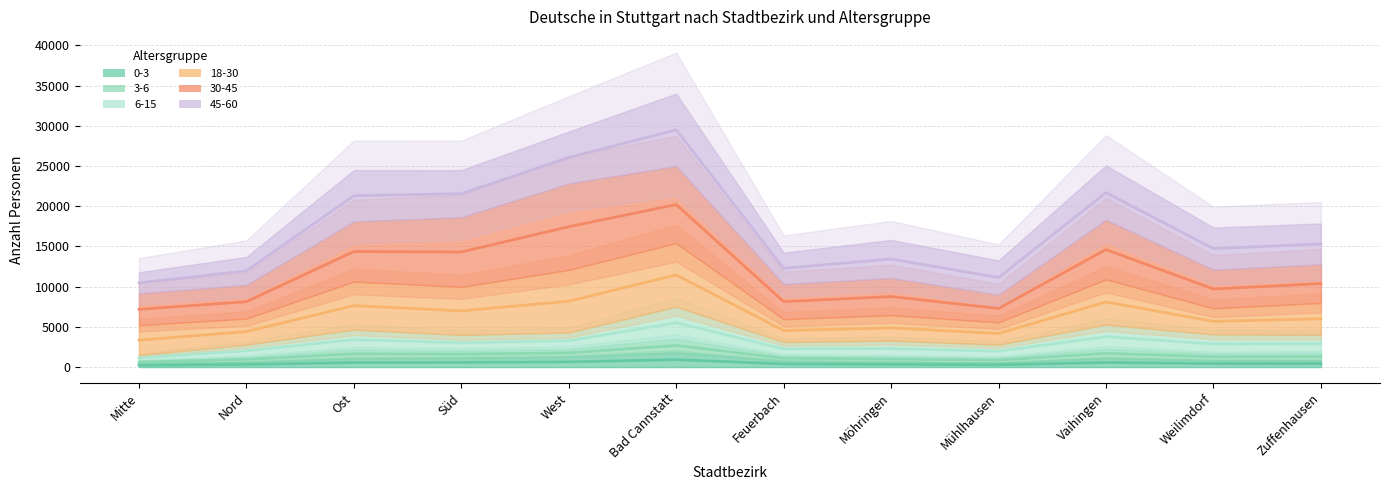

Which has a higher value, Zuffenhausen or Mitte?

Zuffenhausen